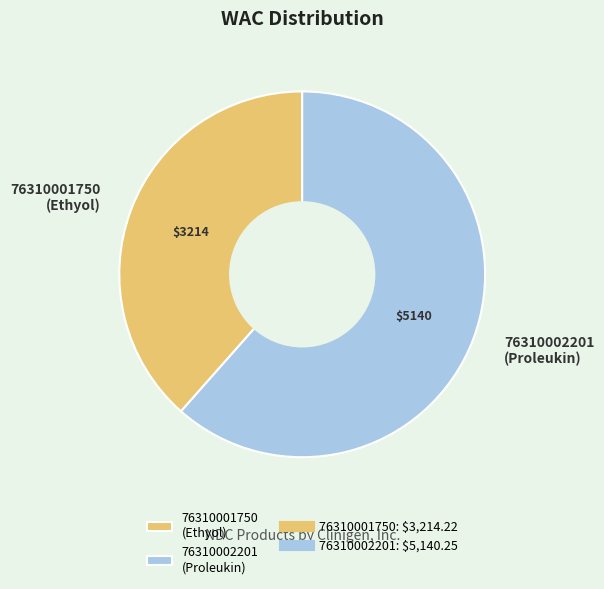

Which category has the smallest portion of the pie?

76310001750